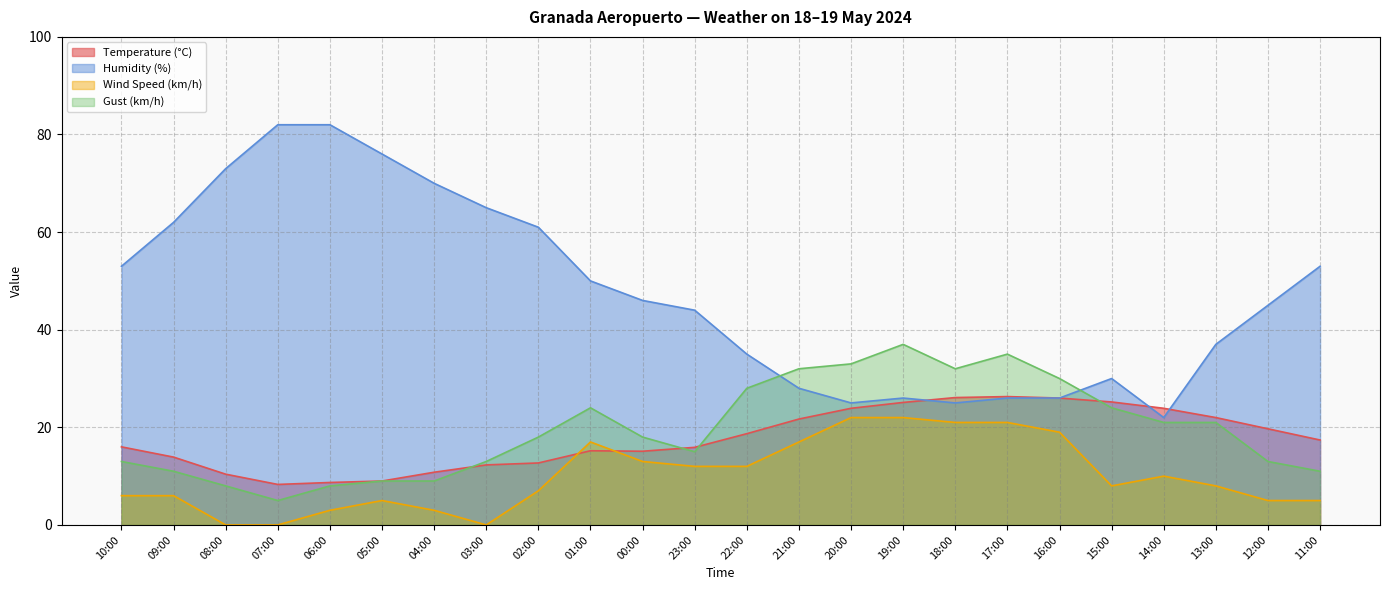

Reading left to right, what are all the values shown in this chart?

Temperature (°C): 10:00=16.0	09:00=13.9	08:00=10.4	07:00=8.3	06:00=8.7	05:00=9.0	04:00=10.8	03:00=12.3	02:00=12.7	01:00=15.2	00:00=15.1	23:00=15.9	22:00=18.7	21:00=21.7	20:00=23.9	19:00=25.1	18:00=26.1	17:00=26.3	16:00=26.0	15:00=25.2	14:00=23.9	13:00=22.0	12:00=19.7	11:00=17.4
Humidity (%): 10:00=53.0	09:00=62.0	08:00=73.0	07:00=82.0	06:00=82.0	05:00=76.0	04:00=70.0	03:00=65.0	02:00=61.0	01:00=50.0	00:00=46.0	23:00=44.0	22:00=35.0	21:00=28.0	20:00=25.0	19:00=26.0	18:00=25.0	17:00=26.0	16:00=26.0	15:00=30.0	14:00=22.0	13:00=37.0	12:00=45.0	11:00=53.0
Wind Speed (km/h): 10:00=6.0	09:00=6.0	08:00=0.0	07:00=0.0	06:00=3.0	05:00=5.0	04:00=3.0	03:00=0.0	02:00=7.0	01:00=17.0	00:00=13.0	23:00=12.0	22:00=12.0	21:00=17.0	20:00=22.0	19:00=22.0	18:00=21.0	17:00=21.0	16:00=19.0	15:00=8.0	14:00=10.0	13:00=8.0	12:00=5.0	11:00=5.0
Gust (km/h): 10:00=13.0	09:00=11.0	08:00=8.0	07:00=5.0	06:00=8.0	05:00=9.0	04:00=9.0	03:00=13.0	02:00=18.0	01:00=24.0	00:00=18.0	23:00=15.0	22:00=28.0	21:00=32.0	20:00=33.0	19:00=37.0	18:00=32.0	17:00=35.0	16:00=30.0	15:00=24.0	14:00=21.0	13:00=21.0	12:00=13.0	11:00=11.0